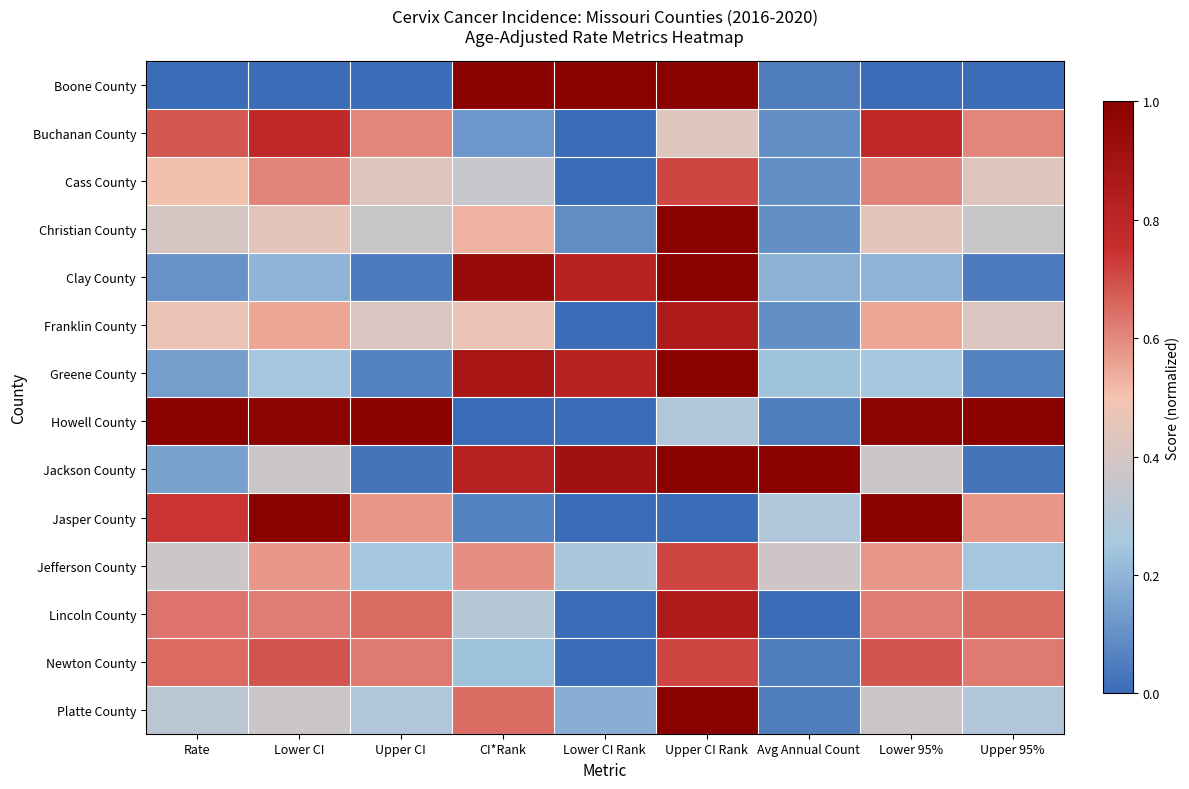

Reading right to left, what are all the values shown in this chart?

Boone County: Upper 95%=0.0	Lower 95%=0.0	Avg Annual Count=0.0	Upper CI Rank=1.0	Lower CI Rank=1.0	CI*Rank=1.0	Upper CI=0.0	Lower CI=0.0	Rate=0.0
Buchanan County: Upper 95%=0.6	Lower 95%=0.8	Avg Annual Count=0.1	Upper CI Rank=0.4	Lower CI Rank=0.0	CI*Rank=0.1	Upper CI=0.6	Lower CI=0.8	Rate=0.7
Cass County: Upper 95%=0.4	Lower 95%=0.6	Avg Annual Count=0.1	Upper CI Rank=0.7	Lower CI Rank=0.0	CI*Rank=0.4	Upper CI=0.4	Lower CI=0.6	Rate=0.5
Christian County: Upper 95%=0.4	Lower 95%=0.5	Avg Annual Count=0.1	Upper CI Rank=1.0	Lower CI Rank=0.1	CI*Rank=0.5	Upper CI=0.4	Lower CI=0.5	Rate=0.4
Clay County: Upper 95%=0.0	Lower 95%=0.2	Avg Annual Count=0.2	Upper CI Rank=1.0	Lower CI Rank=0.8	CI*Rank=0.9	Upper CI=0.0	Lower CI=0.2	Rate=0.1
Franklin County: Upper 95%=0.4	Lower 95%=0.5	Avg Annual Count=0.1	Upper CI Rank=0.9	Lower CI Rank=0.0	CI*Rank=0.5	Upper CI=0.4	Lower CI=0.5	Rate=0.5
Greene County: Upper 95%=0.1	Lower 95%=0.3	Avg Annual Count=0.2	Upper CI Rank=1.0	Lower CI Rank=0.8	CI*Rank=0.9	Upper CI=0.1	Lower CI=0.3	Rate=0.1
Howell County: Upper 95%=1.0	Lower 95%=1.0	Avg Annual Count=0.0	Upper CI Rank=0.3	Lower CI Rank=0.0	CI*Rank=0.0	Upper CI=1.0	Lower CI=1.0	Rate=1.0
Jackson County: Upper 95%=0.0	Lower 95%=0.4	Avg Annual Count=1.0	Upper CI Rank=1.0	Lower CI Rank=0.9	CI*Rank=0.8	Upper CI=0.0	Lower CI=0.4	Rate=0.1
Jasper County: Upper 95%=0.6	Lower 95%=1.0	Avg Annual Count=0.3	Upper CI Rank=0.0	Lower CI Rank=0.0	CI*Rank=0.1	Upper CI=0.6	Lower CI=1.0	Rate=0.7
Jefferson County: Upper 95%=0.2	Lower 95%=0.6	Avg Annual Count=0.4	Upper CI Rank=0.7	Lower CI Rank=0.3	CI*Rank=0.6	Upper CI=0.2	Lower CI=0.6	Rate=0.4
Lincoln County: Upper 95%=0.6	Lower 95%=0.6	Avg Annual Count=0.0	Upper CI Rank=0.9	Lower CI Rank=0.0	CI*Rank=0.3	Upper CI=0.6	Lower CI=0.6	Rate=0.6
Newton County: Upper 95%=0.6	Lower 95%=0.7	Avg Annual Count=0.0	Upper CI Rank=0.7	Lower CI Rank=0.0	CI*Rank=0.2	Upper CI=0.6	Lower CI=0.7	Rate=0.7
Platte County: Upper 95%=0.3	Lower 95%=0.4	Avg Annual Count=0.0	Upper CI Rank=1.0	Lower CI Rank=0.2	CI*Rank=0.6	Upper CI=0.3	Lower CI=0.4	Rate=0.3